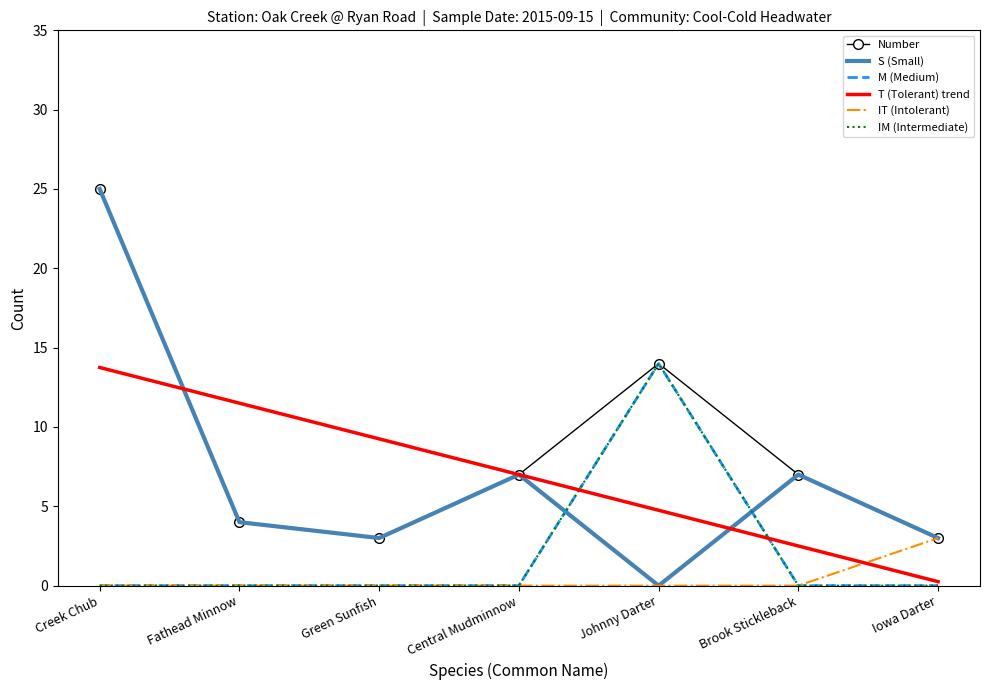

How many distinct data groups are displayed?

6